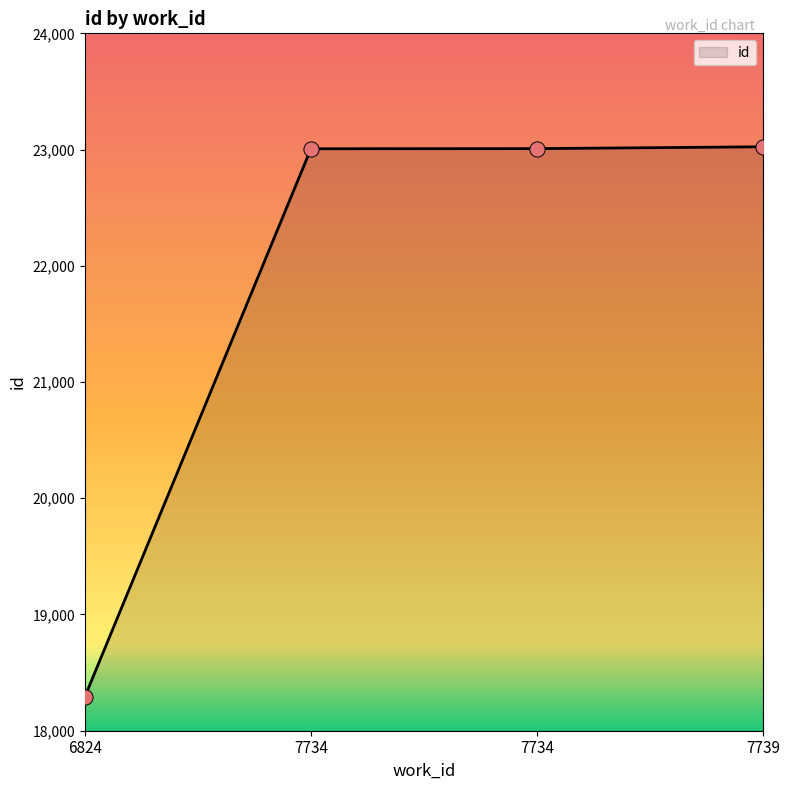

What is the change in value from 6824 to 7739?

+4731